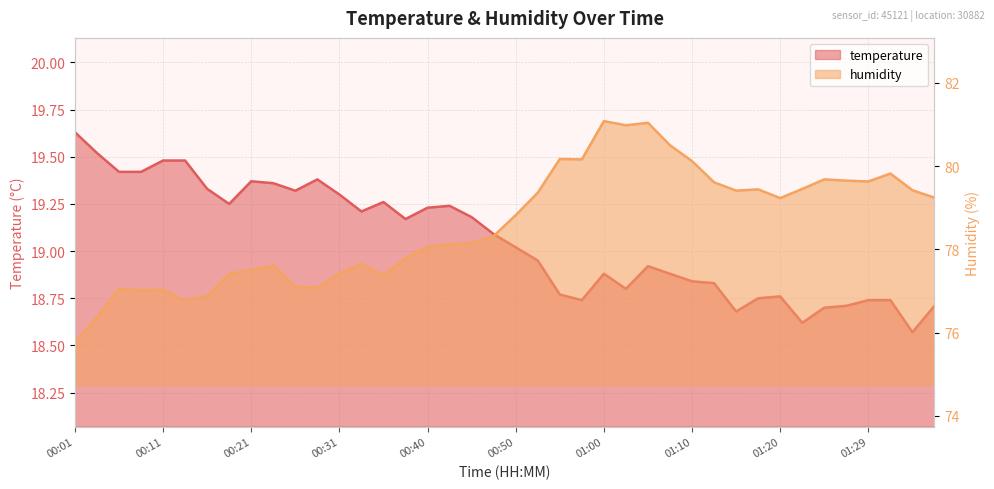

True or false: temperature has a value of 18.8 at 01:20.

True